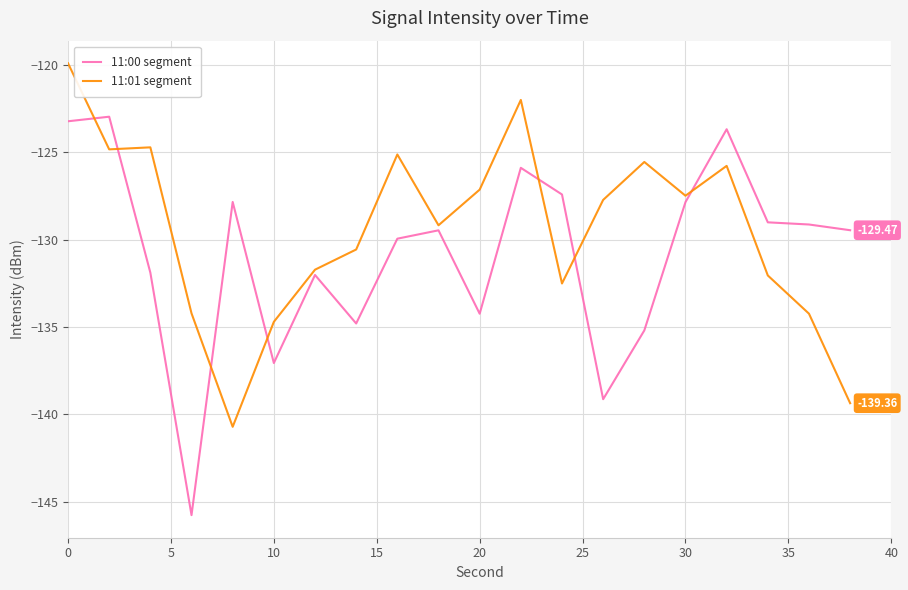

What is the maximum value shown in the chart?

-119.9